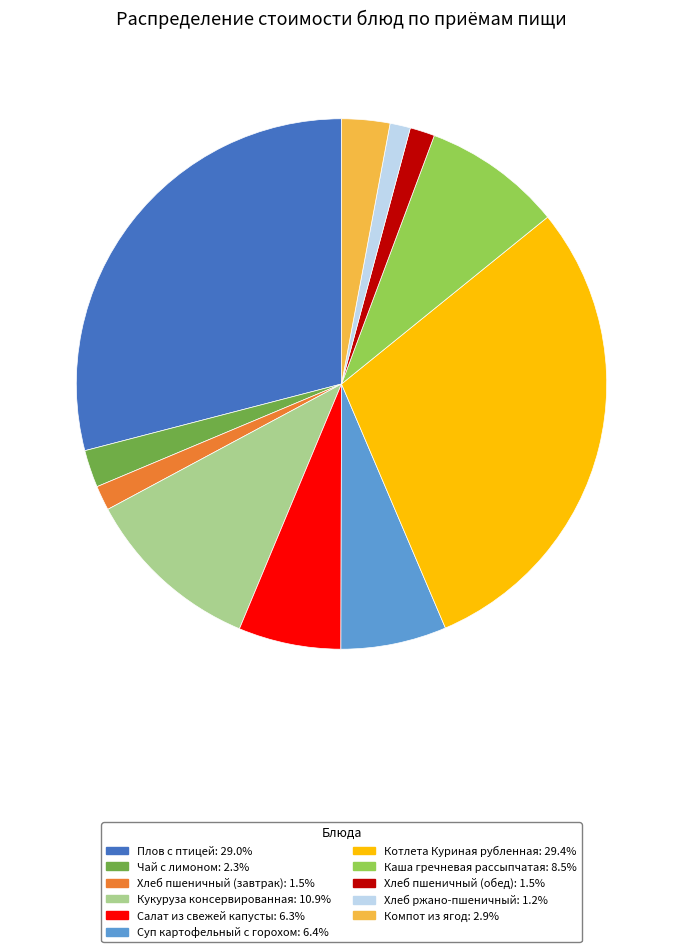

Approximately how many times larger is the value at Кукуруза консервированная: 10.9% compared to Чай с лимоном: 2.3%?

4.8